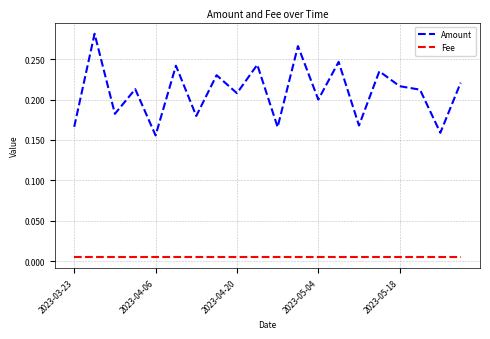

True or false: Fee and Amount cross at least once.

False